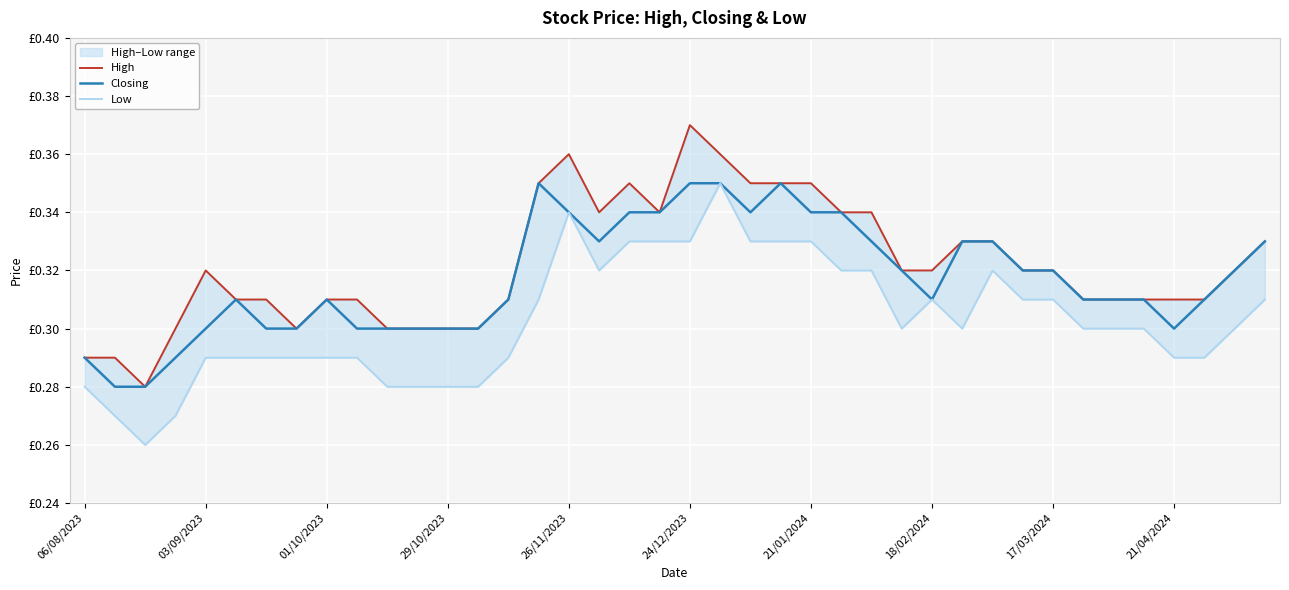

Is the value of Low at 24 greater than the value of High at 17?

No